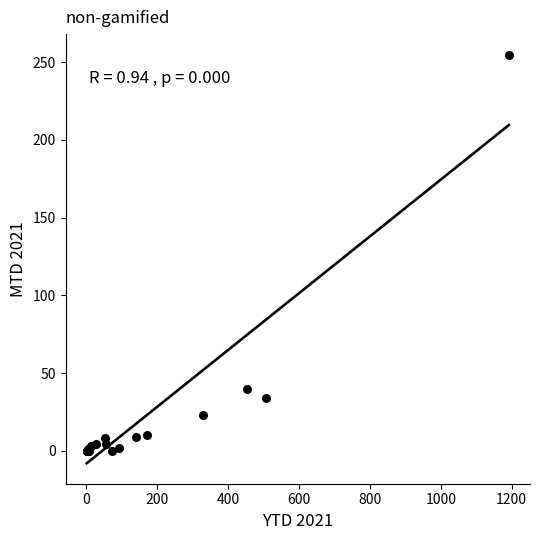

What Y value in the scatter plot is closest to 127?

40